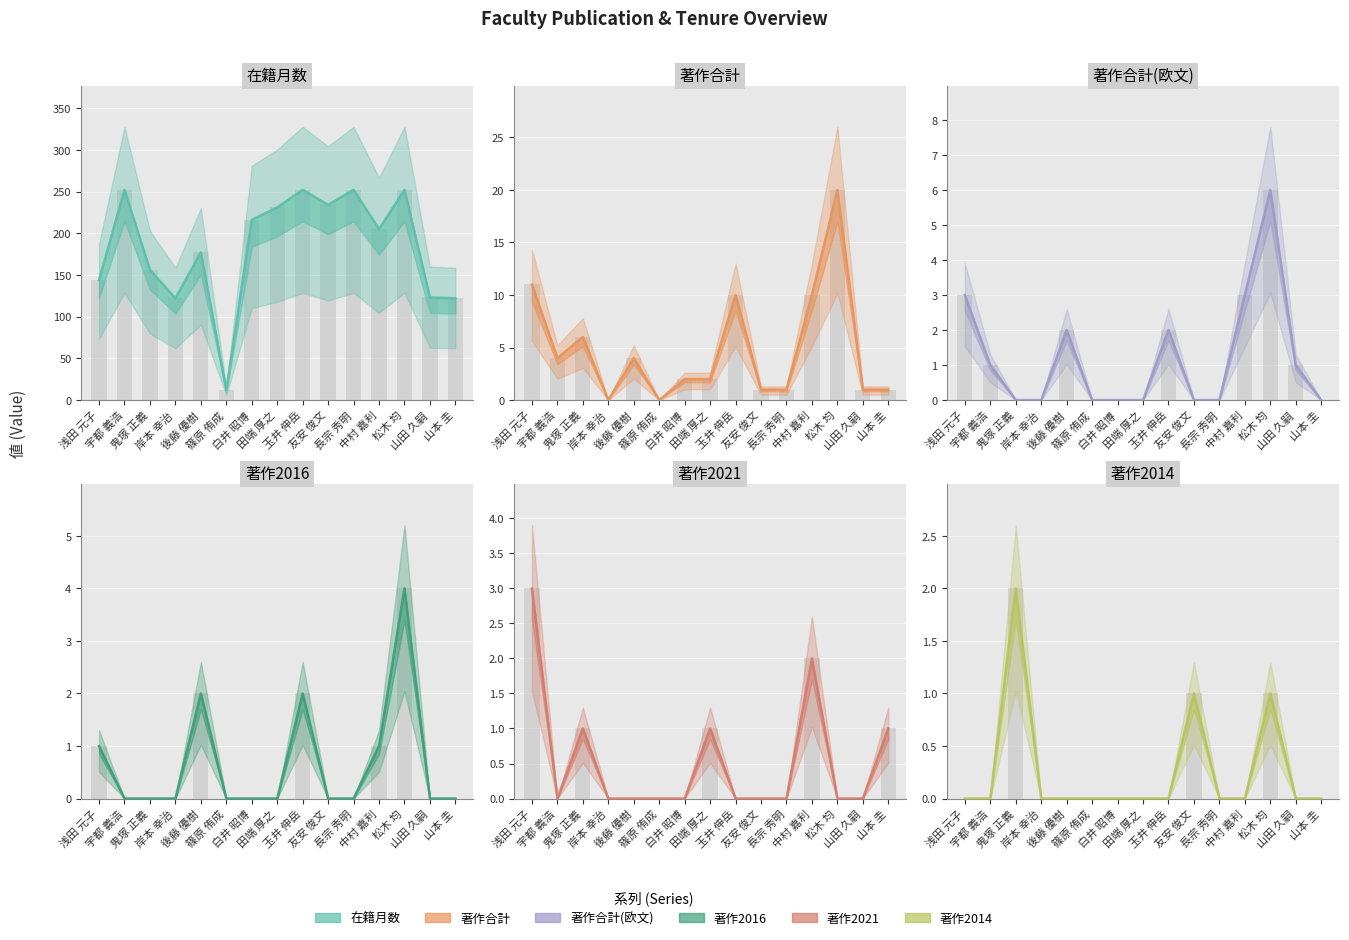

How many bars are there in total?

90